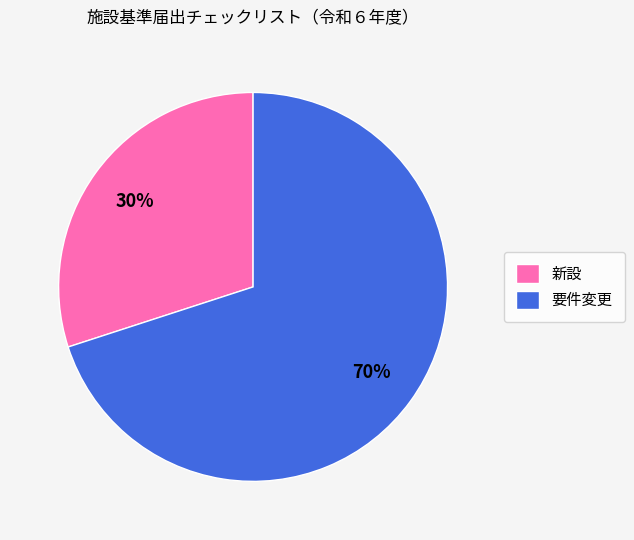

To the nearest percent, what is the combined percentage of 要件変更 and 新設?

100%